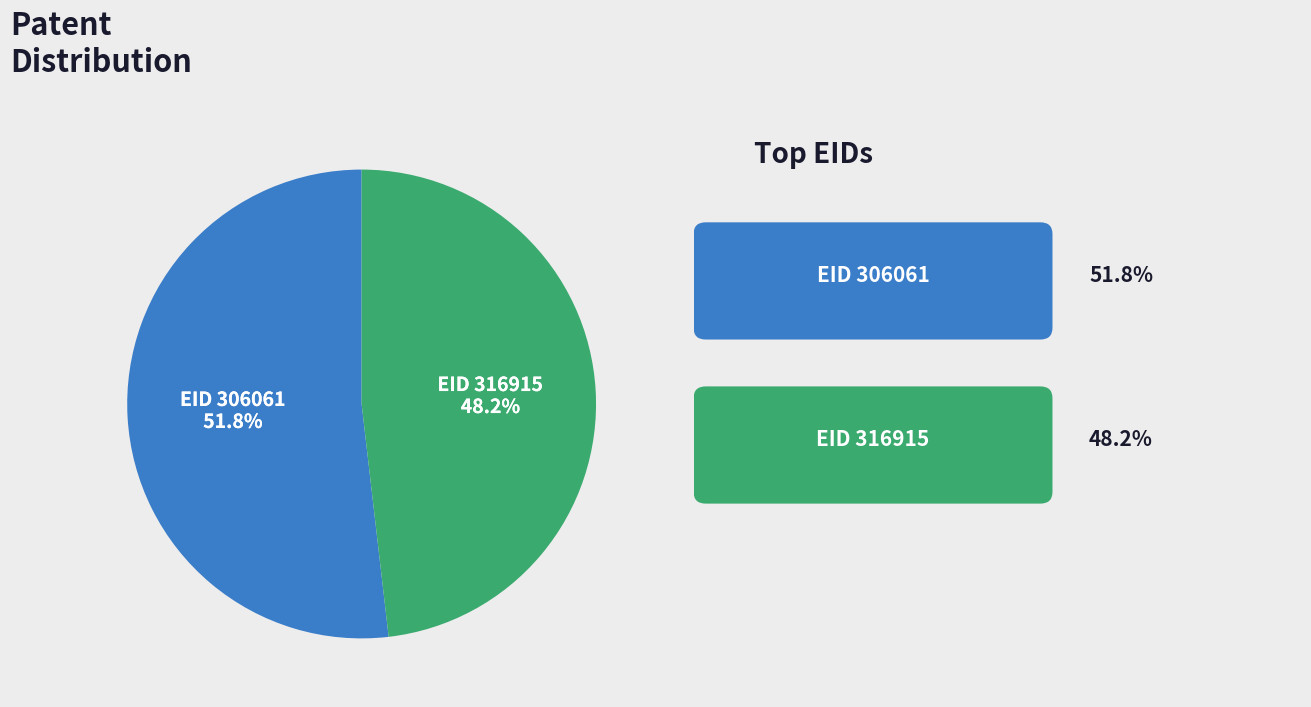

Is the sum of EID 316915 and EID 306061 greater than half?

Yes